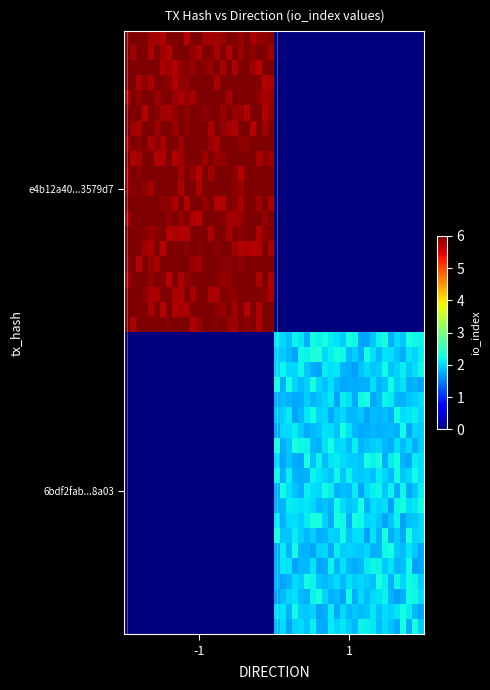

At how many categories does at least one series exceed 4?

1